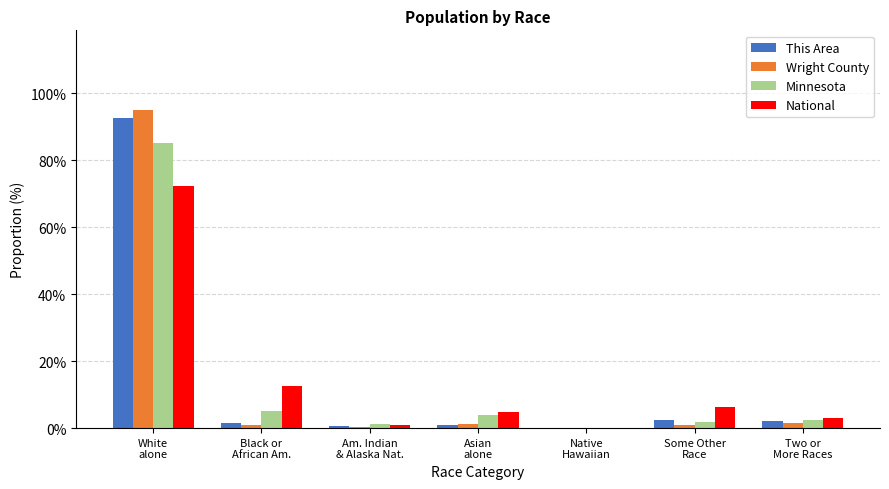

Are the bars grouped side by side (vs. stacked)?

Yes